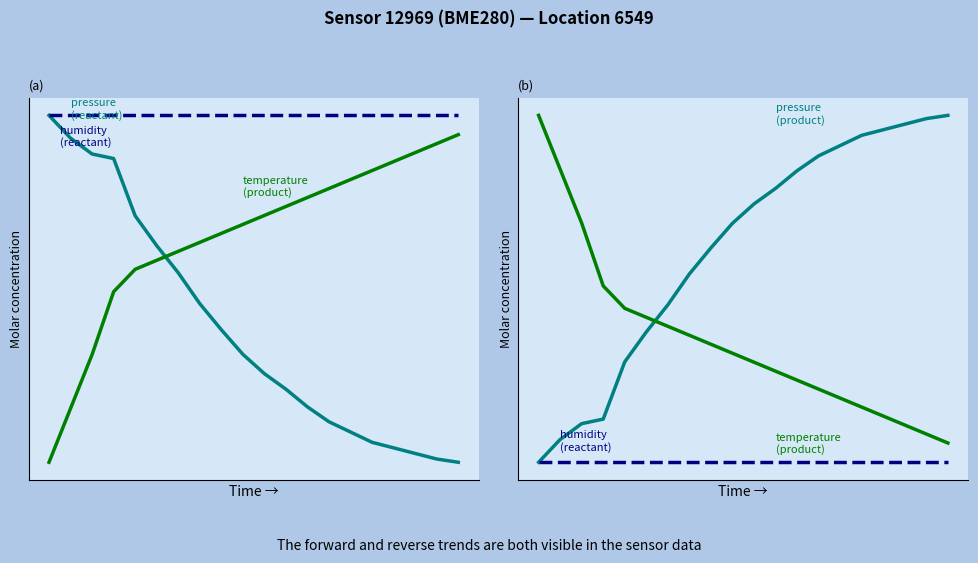

Is it true that pressure (reactant) equals 0.2 at 9?

False